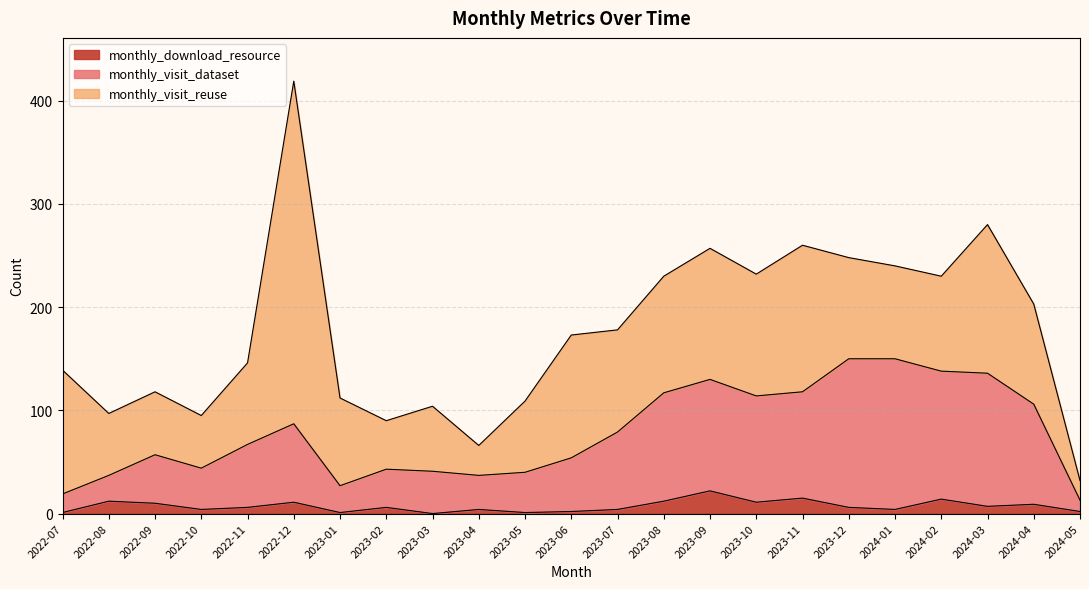

What is the label of the 15th point from the left?

2023-09